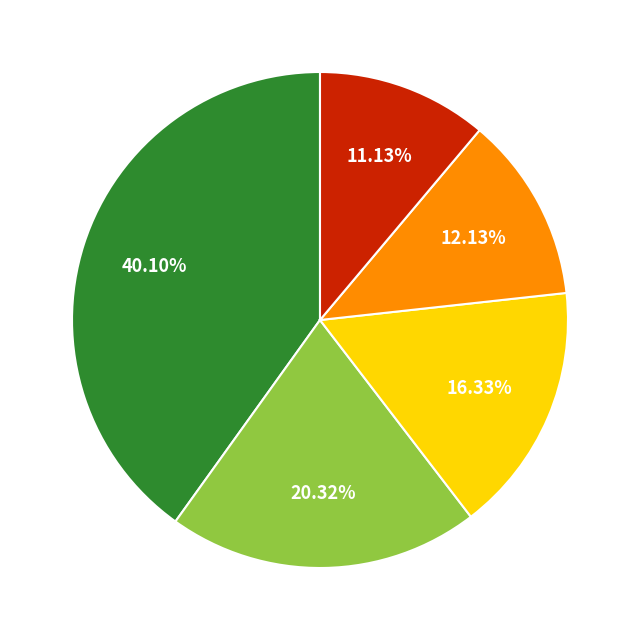

Is there any slice that represents more than half of the pie?

No